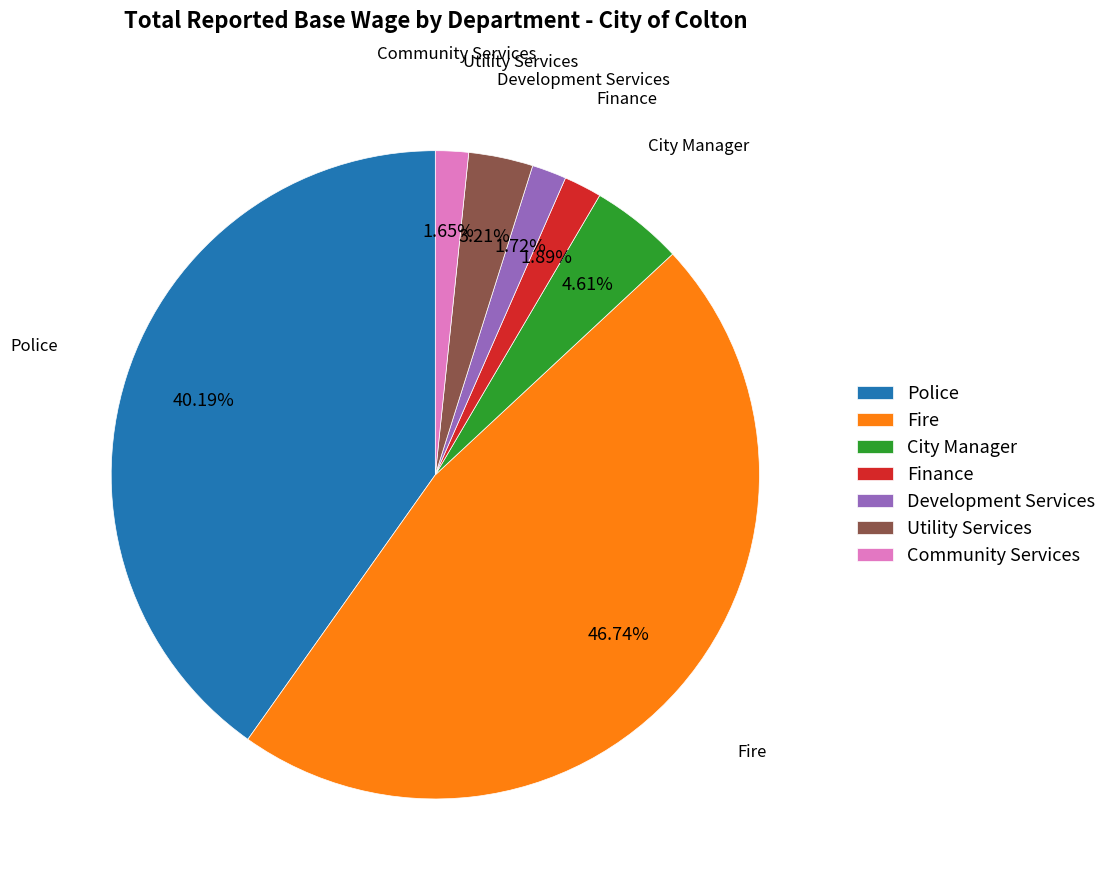

To the nearest percent, what percentage of the pie is Community Services?

2%